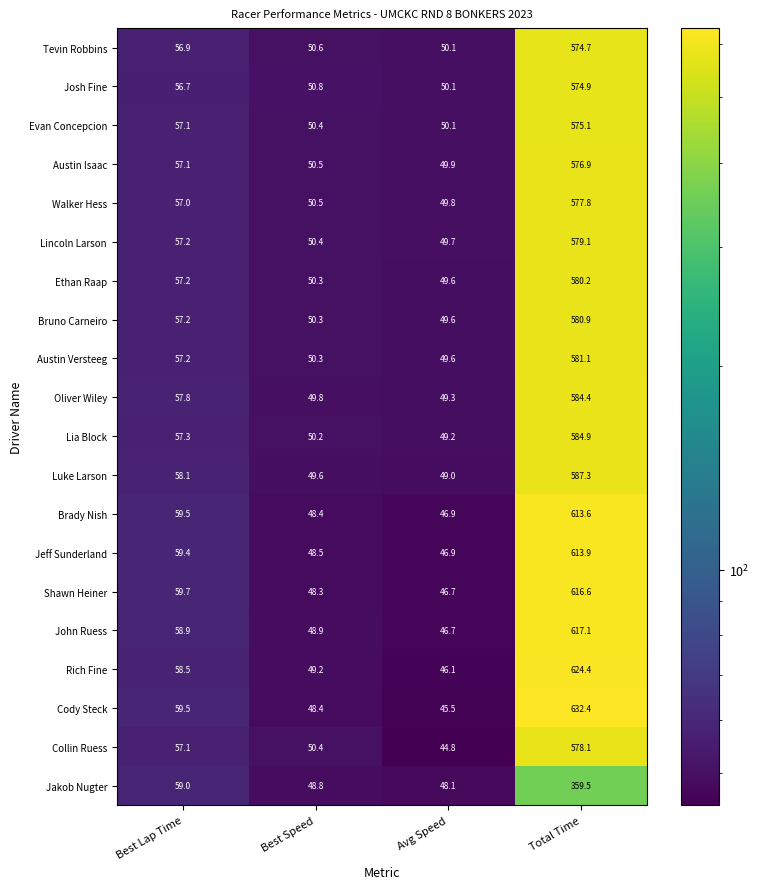

What is the total value across all series at Total Time?

11612.9